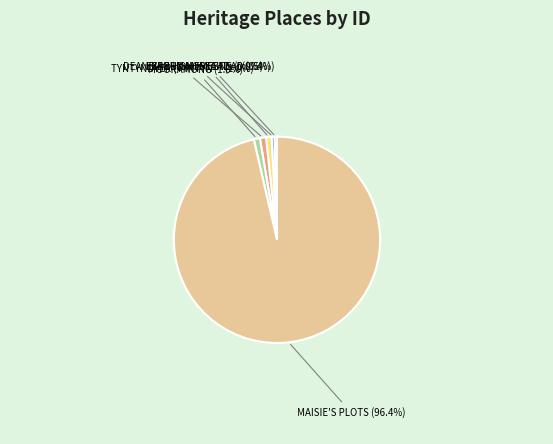

To the nearest percent, what is the average slice percentage?

17%